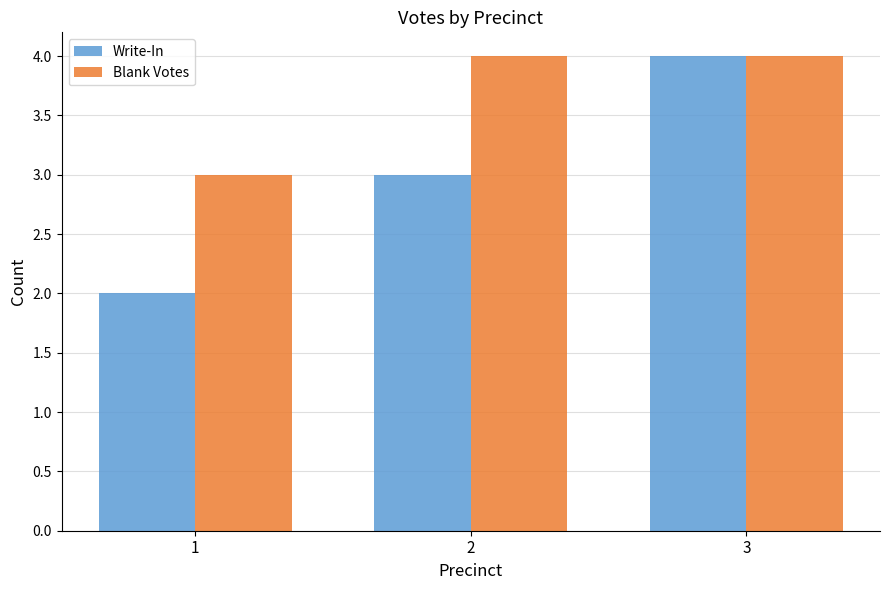

Reading right to left, extract all data points from this chart.

Write-In: 4	3	2
Blank Votes: 4	4	3